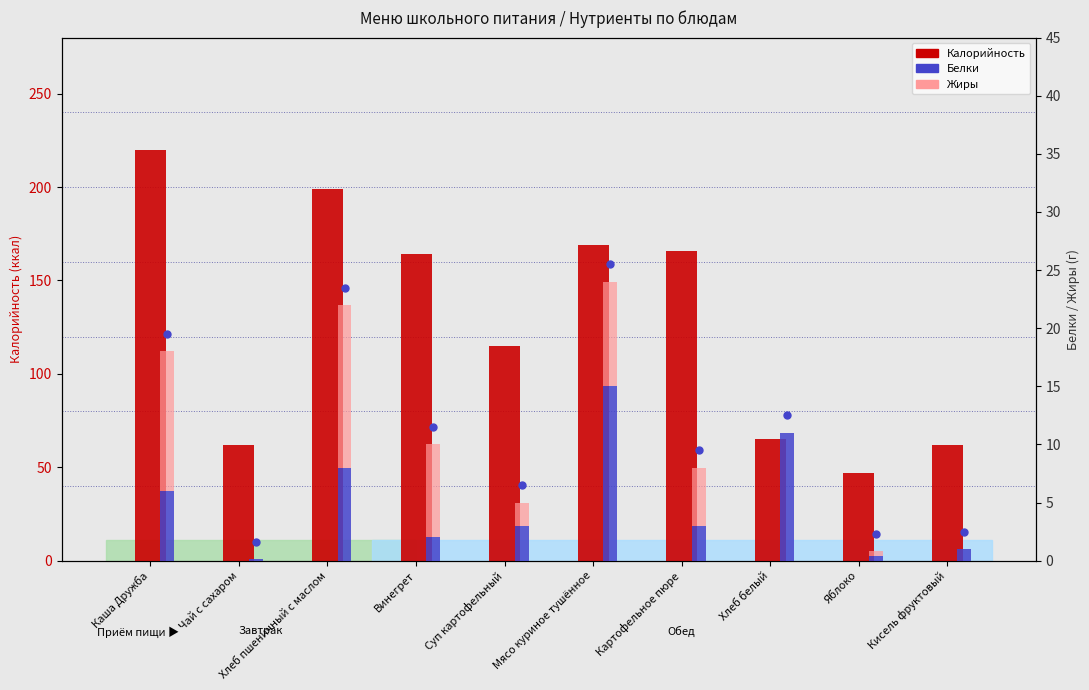

What are all the series names shown in the legend?

Калорийность, Белки, Жиры